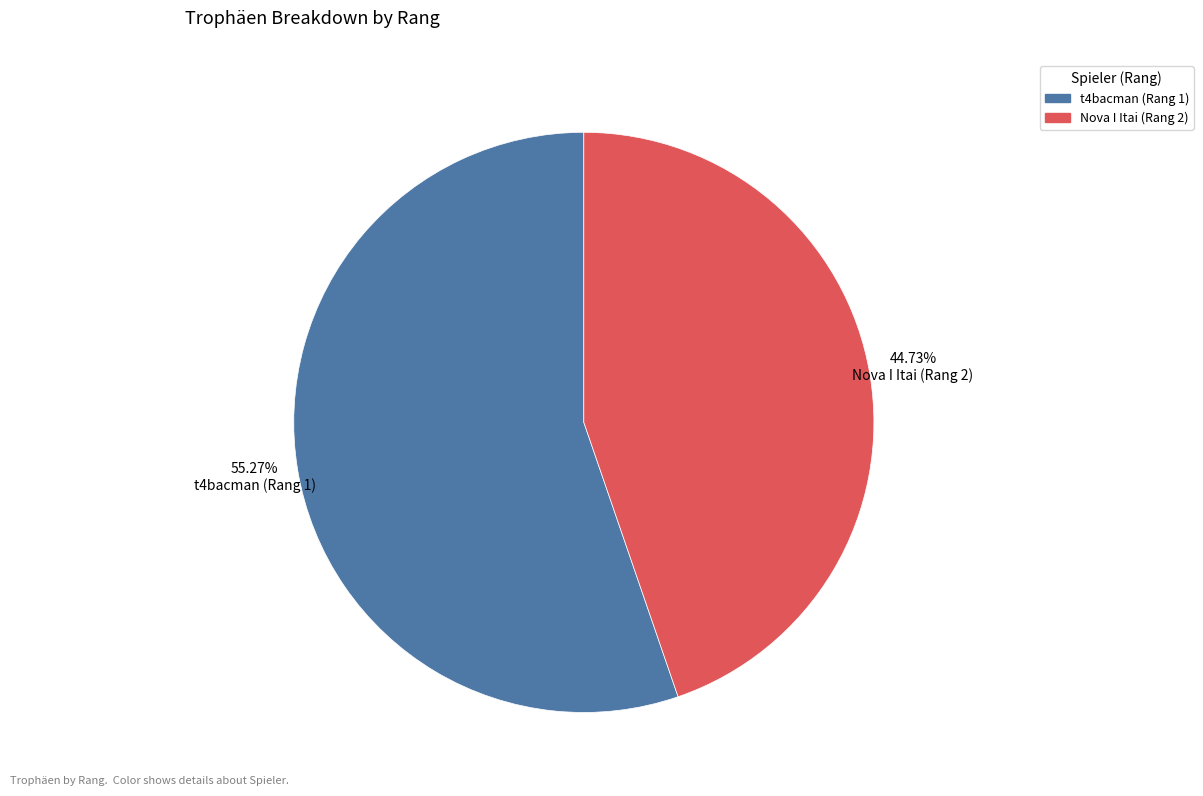

What is the smallest slice in the pie chart?

Nova I Itai (Rang 2)